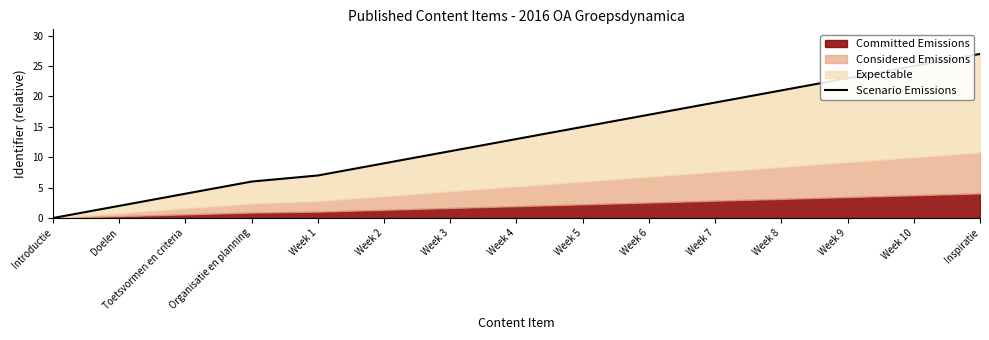

What is the sum of the values at Week 4 and Week 6?

30